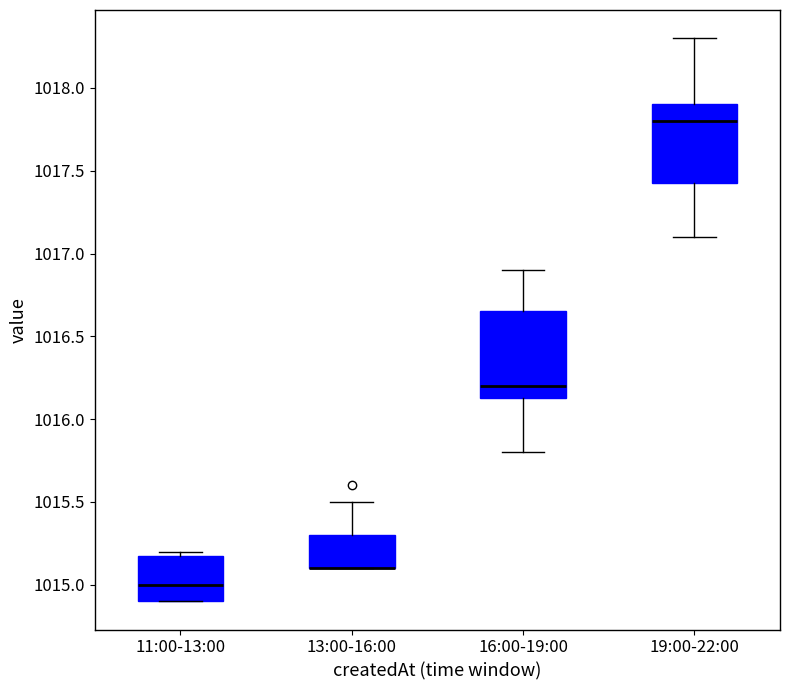

Reading left to right, transcribe this box plot: for each box, give where its median line is, the range the box spans, and where its two whiskers end, as read against the y-axis. The values are not printed on the chart, so give them approximately, as read against the axis.

11:00-13:00: median 1015.00, box 1014.90 to 1015.20, whiskers 1014.90 to 1015.20 (just above the box's upper edge)
13:00-16:00: median 1015.10 (drawn on the box's lower edge), box 1015.10 to 1015.30, whiskers 1015.10 to 1015.50
16:00-19:00: median 1016.20, box 1016.15 to 1016.65, whiskers 1015.80 to 1016.90
19:00-22:00: median 1017.80, box 1017.45 to 1017.90, whiskers 1017.10 to 1018.30